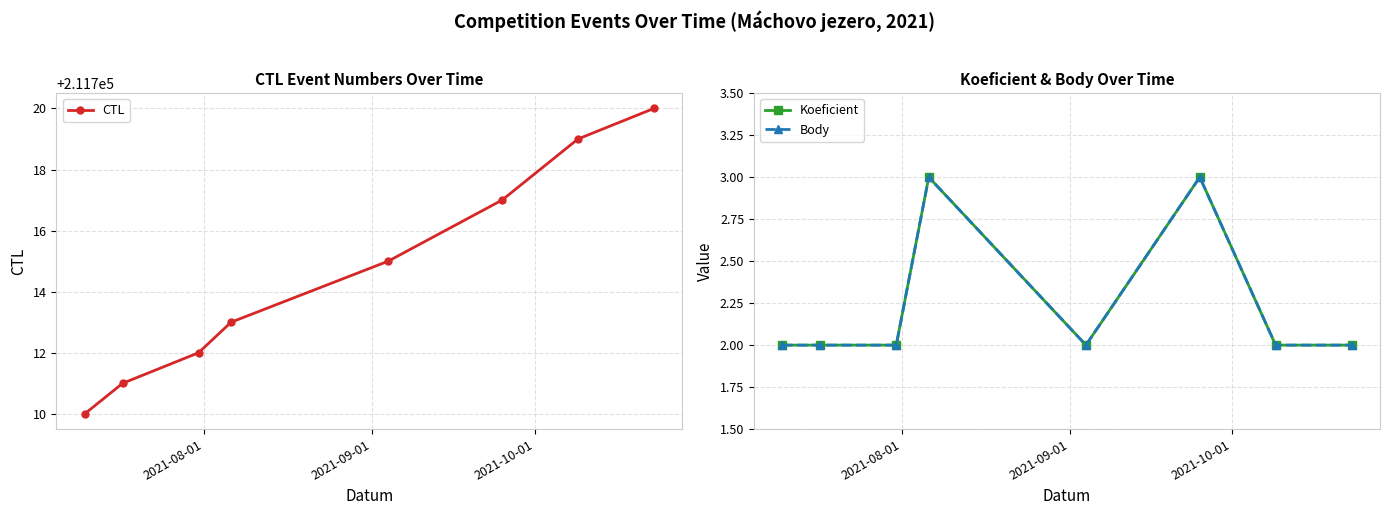

Which series has the largest total across all categories?

CTL